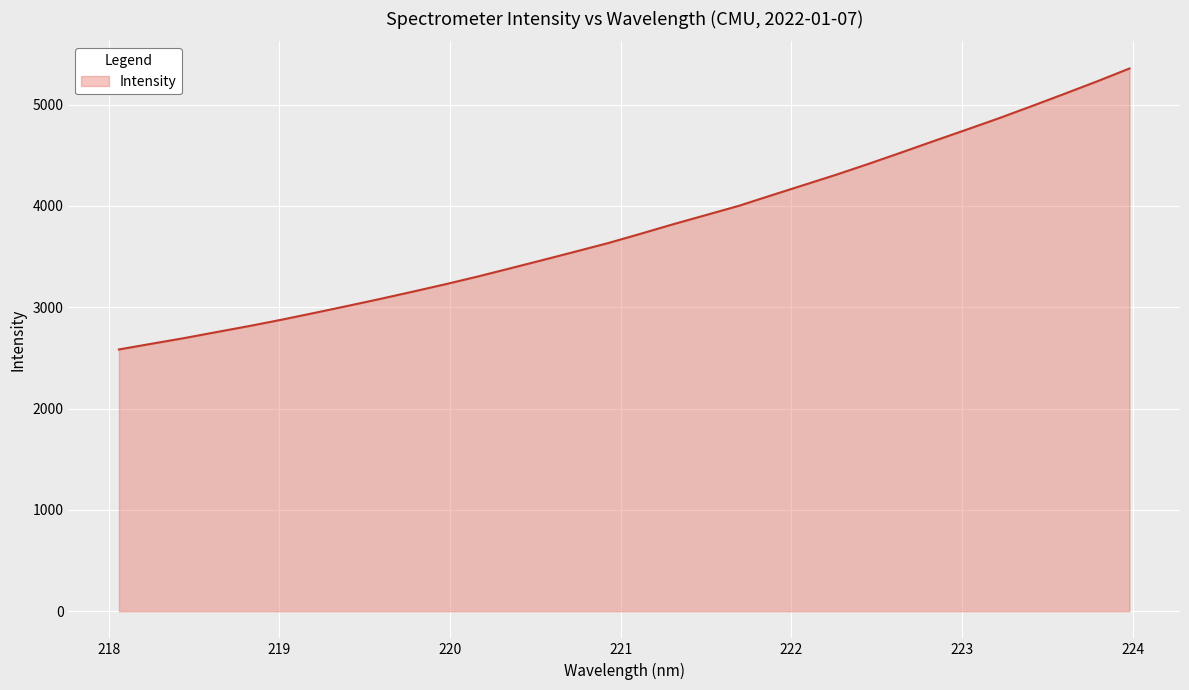

What is the maximum value shown in the chart?

5356.4